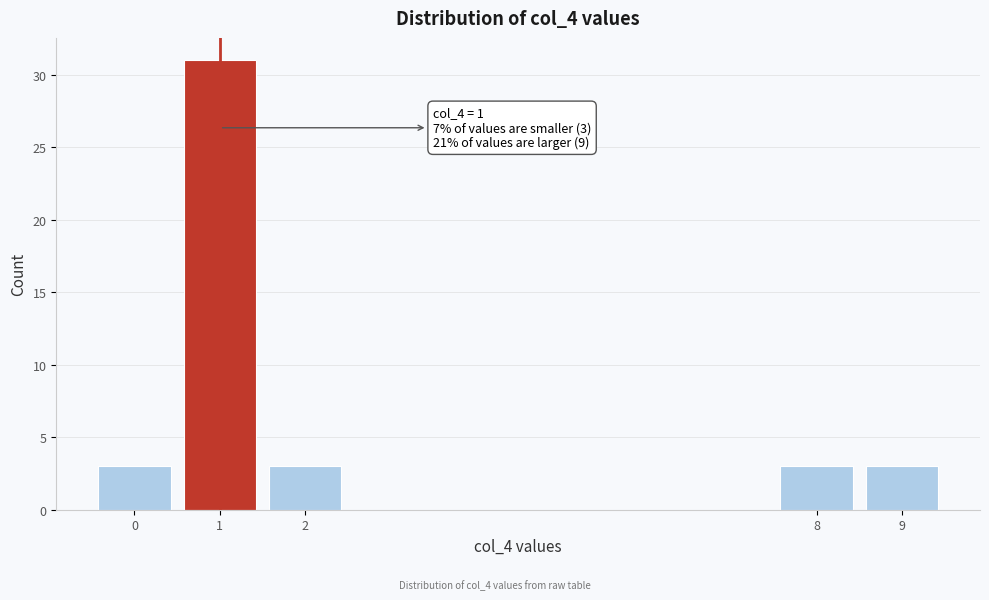

Reading left to right, what are all the values shown in this chart?

3	31	3	3	3